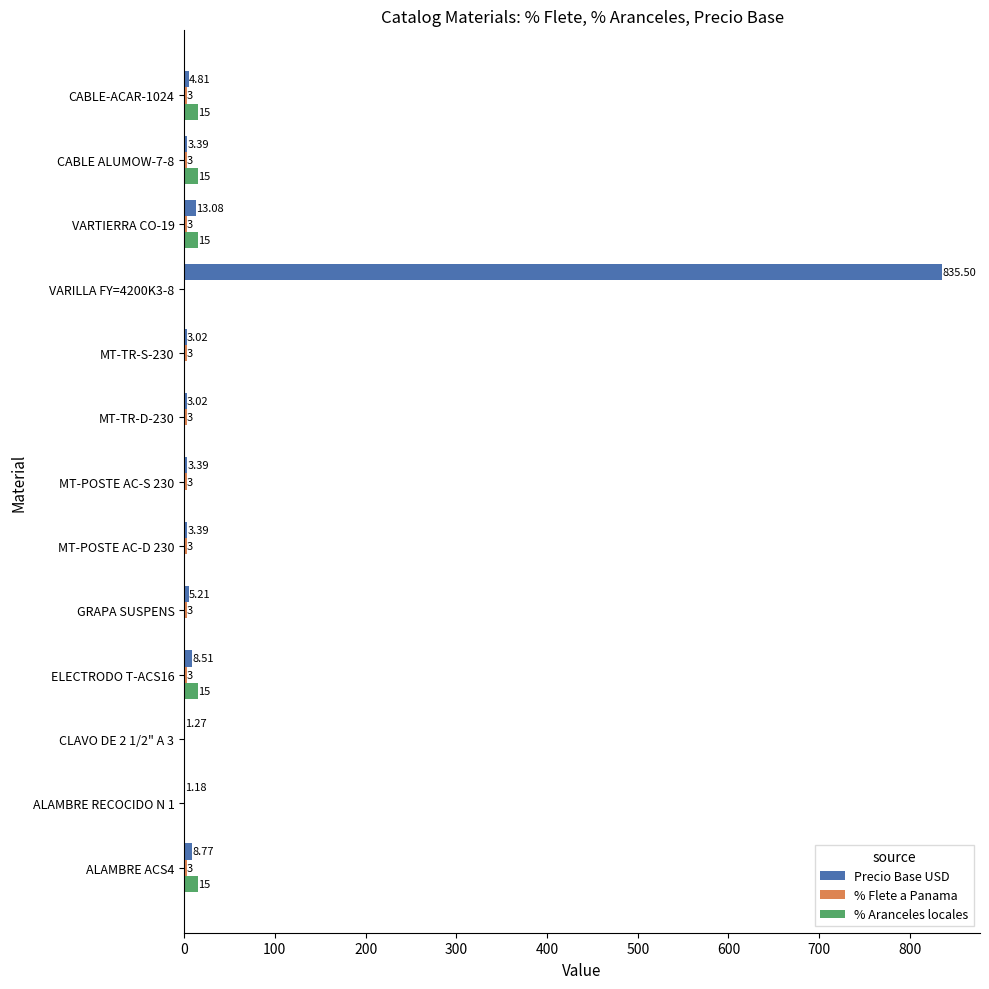

At which category is the sum across all series the highest?

VARILLA FY=4200K3-8